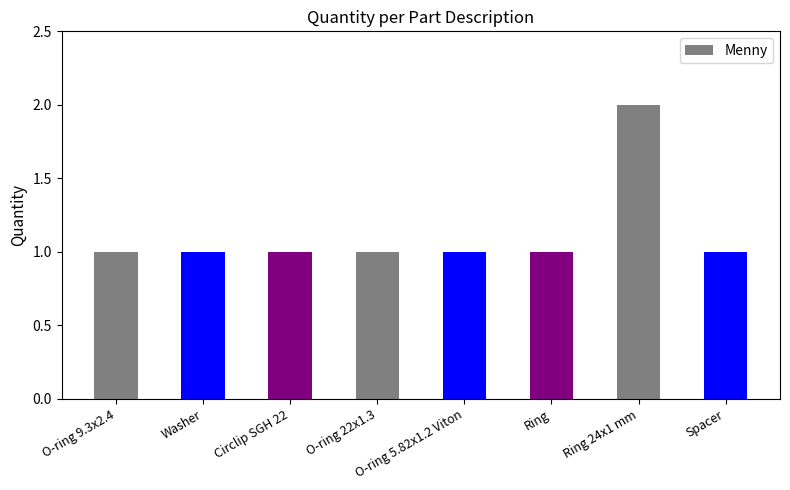

What is the change in value from Washer to Ring 24x1 mm?

+1